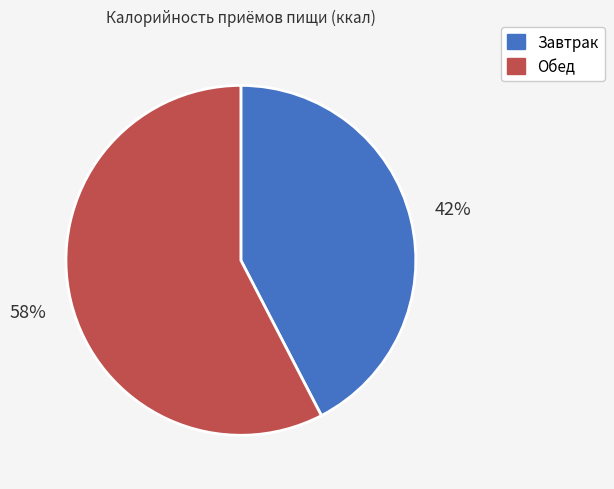

Does any single category account for the majority?

Yes